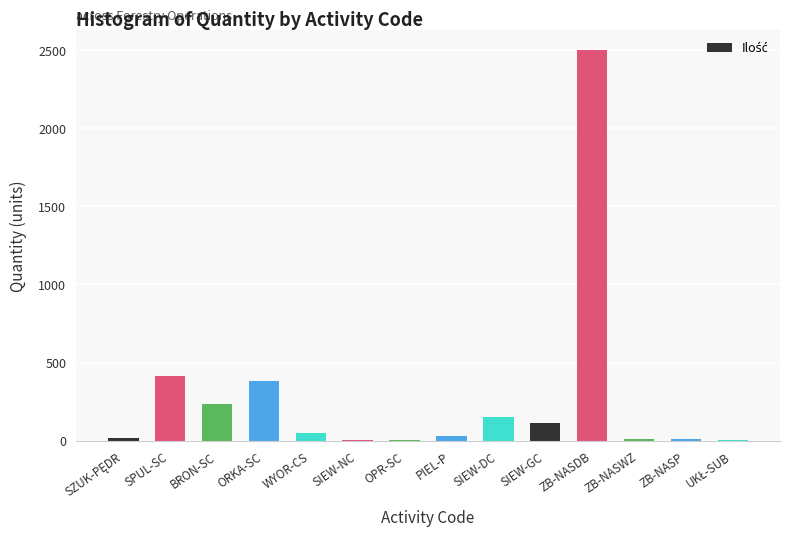

What is the greatest value displayed?

2500.0